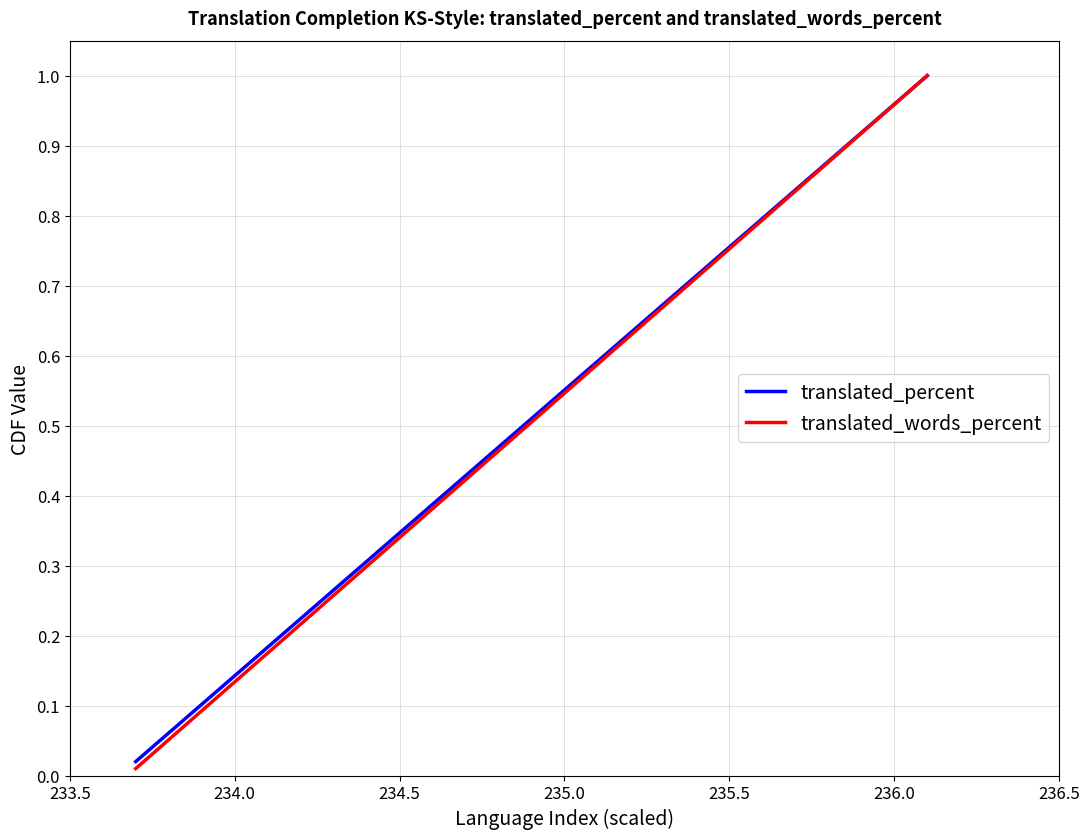

Which series has the largest range (max minus min)?

translated_words_percent